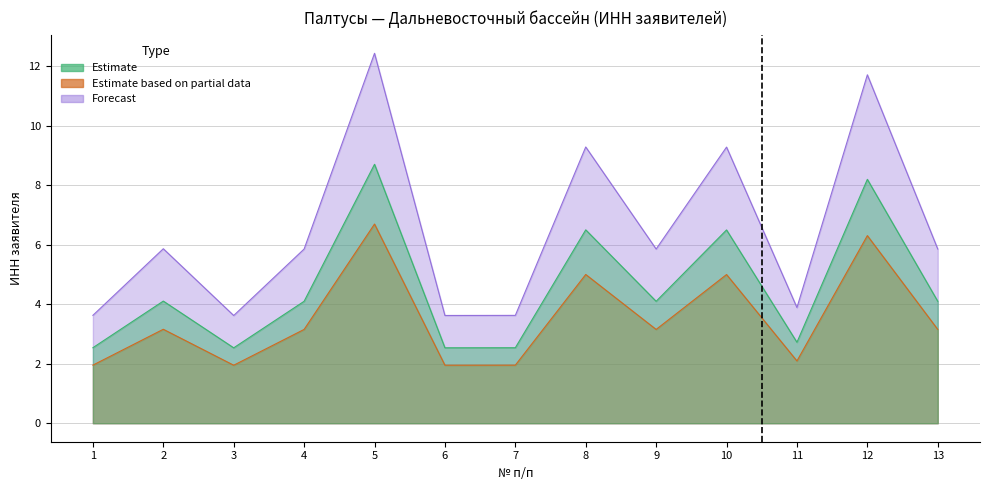

List the series in order of their overall mean, lowest first.

Estimate based on partial data, Forecast, Estimate